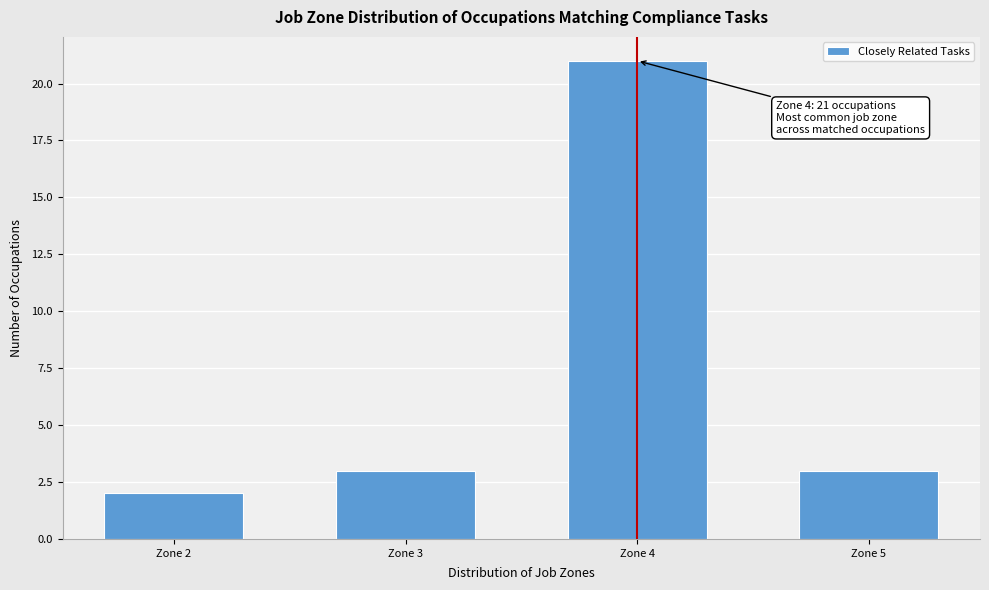

Reading right to left, list all the values displayed in this chart.

3	21	3	2